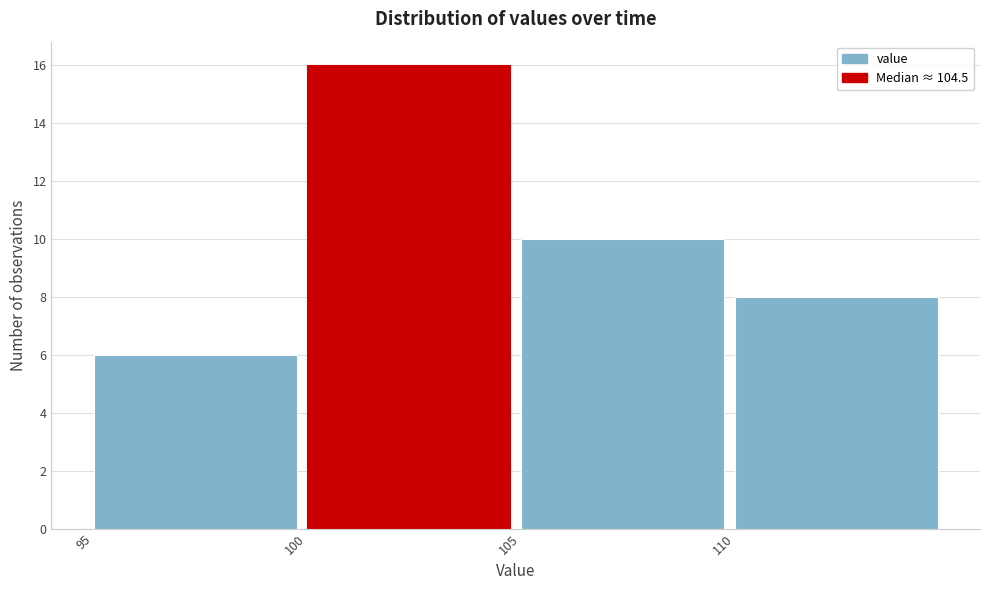

Which range on the x-axis has the tallest bar?

100 to 105